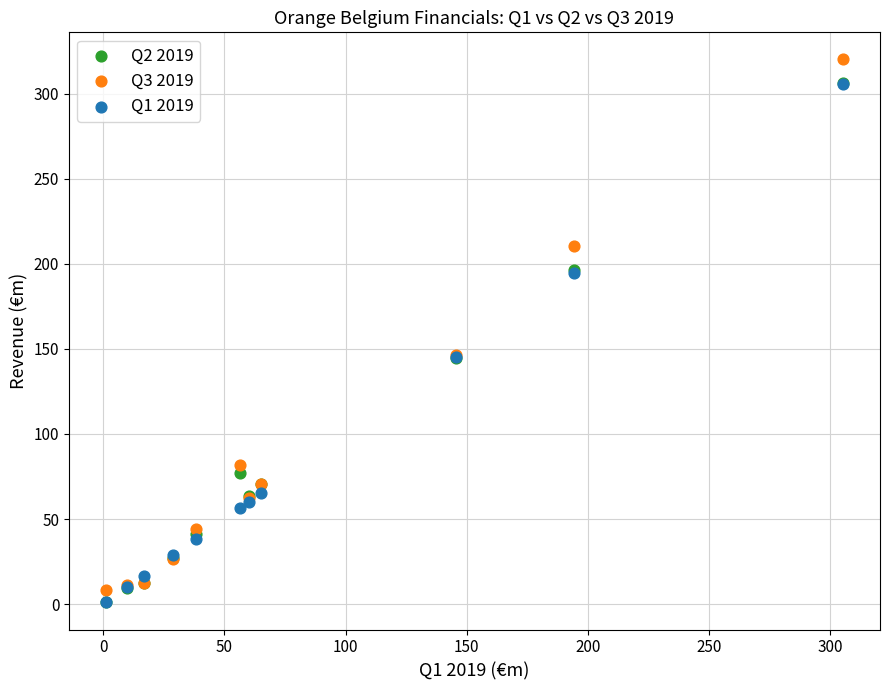

Which series has the widest spread of Y values?

Q3 2019